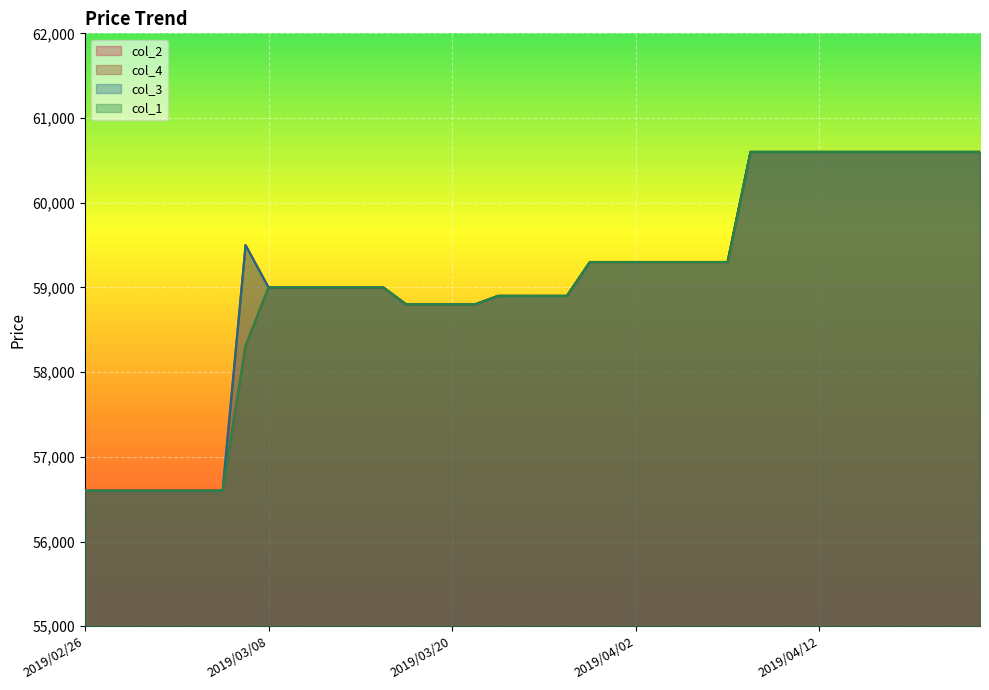

What position from the right is 2019/03/12?

30